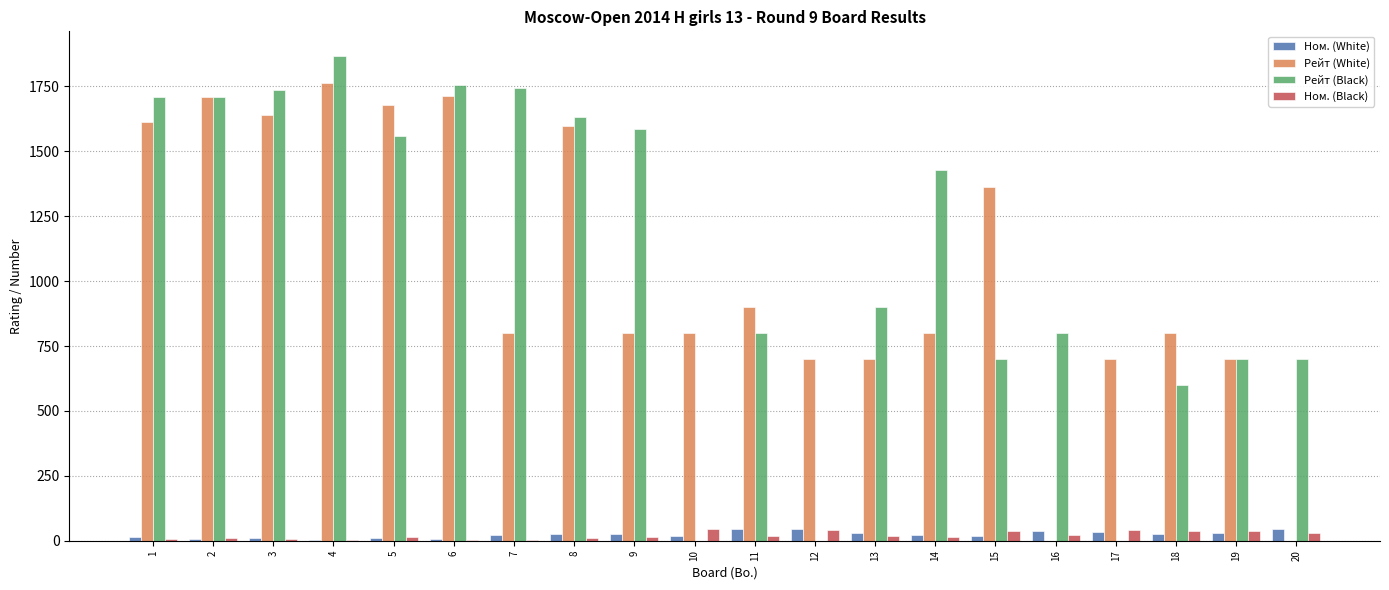

Which series has the largest range (max minus min)?

Рейт (Black)